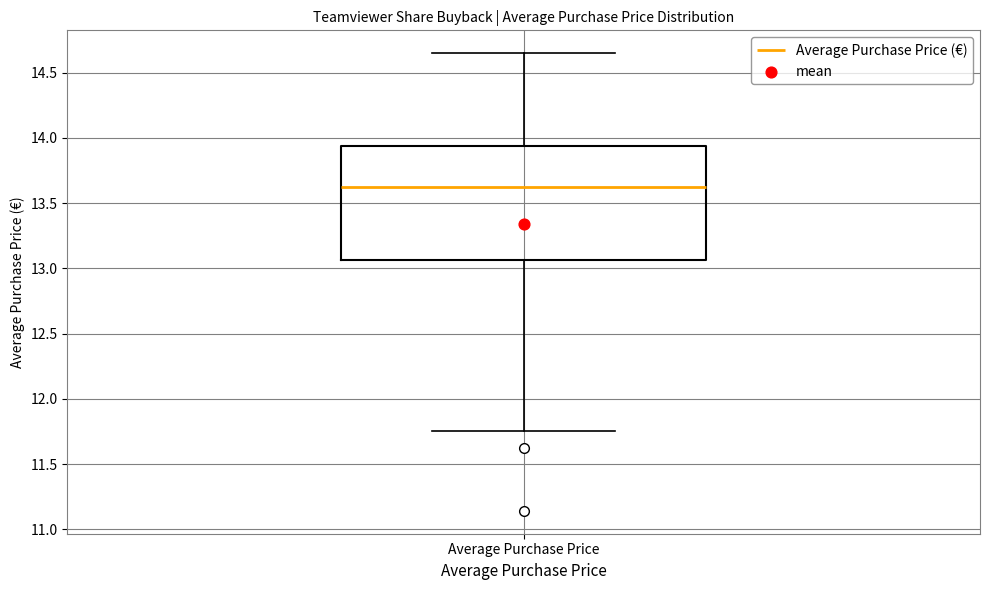

Transcribe this box plot: give where the median line is, the range the box spans, and where the two whiskers end, as read against the y-axis. The values are not printed on the chart, so give them approximately, as read against the axis.

median 13.60, box 13.05 to 13.95, whiskers 11.75 to 14.65